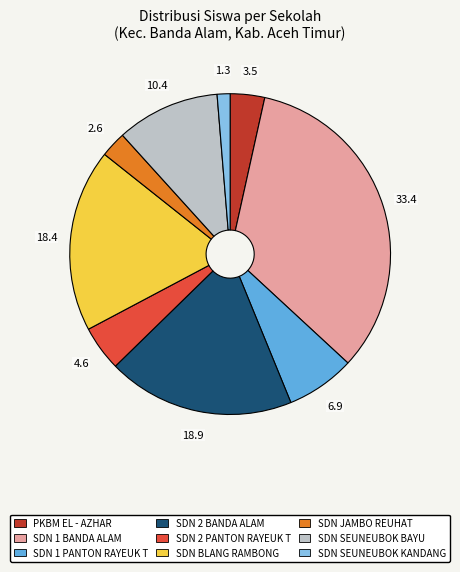

The SDN SEUNEUBOK KANDANG slice represents 11% of the pie. True or false?

False